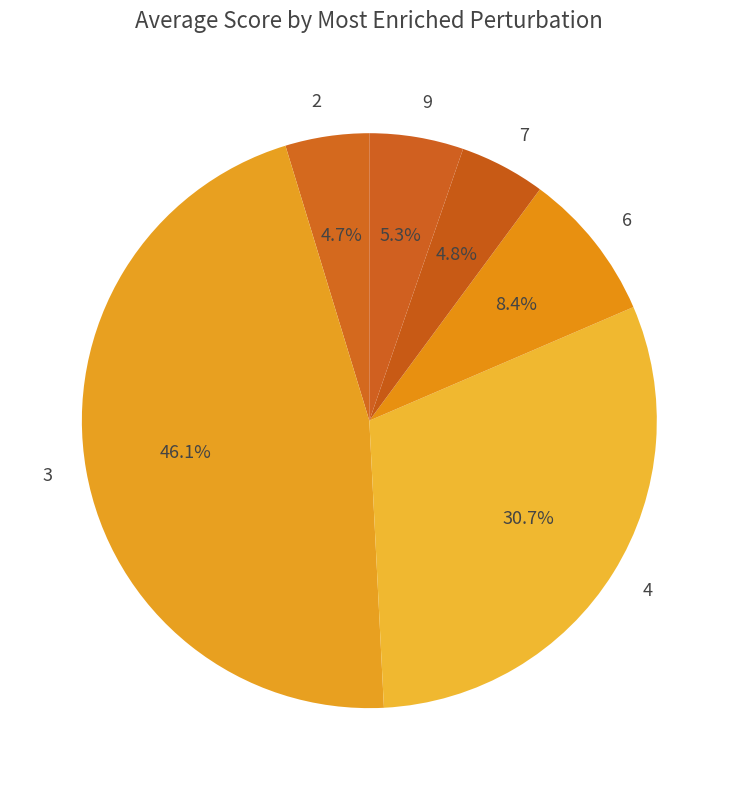

How many segments does this pie chart have?

6